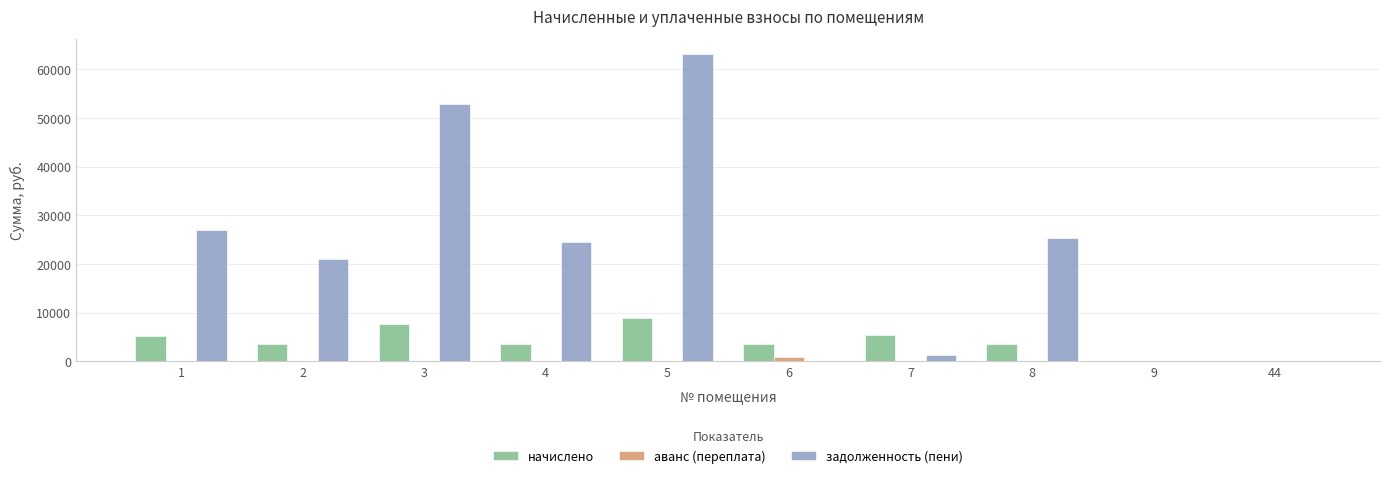

Which series has the largest total across all categories?

задолженность (пени)